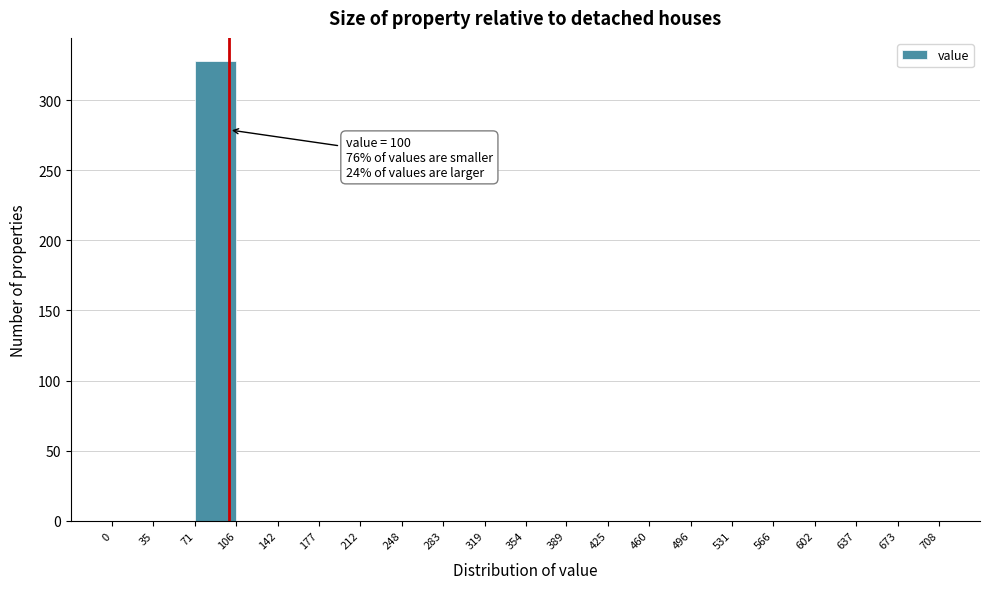

Which range on the x-axis has the tallest bar?

71 to 106